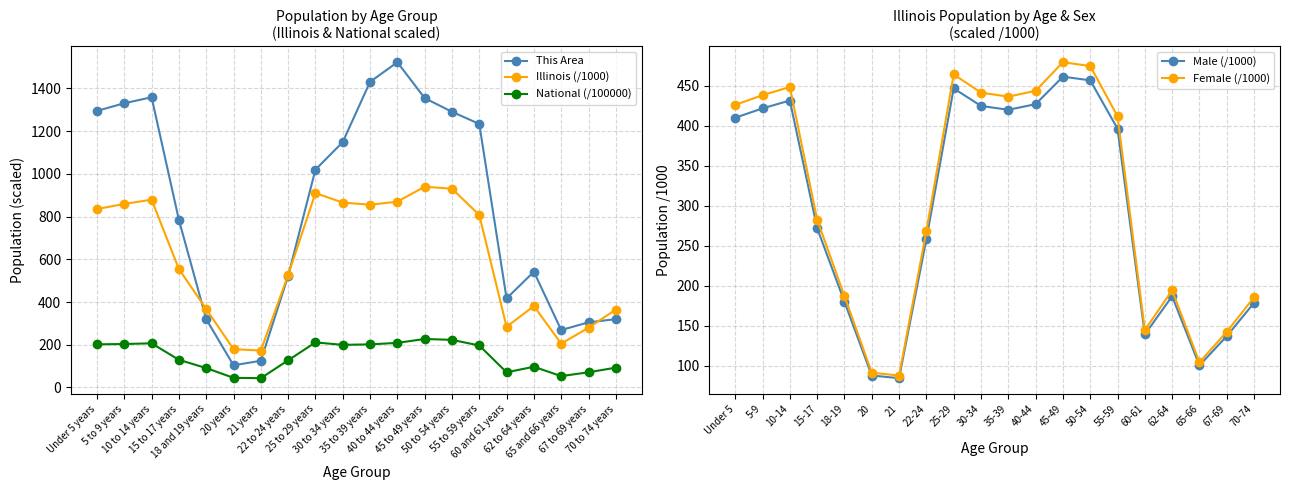

Where is the first local minimum for Illinois (/1000)?

21 years